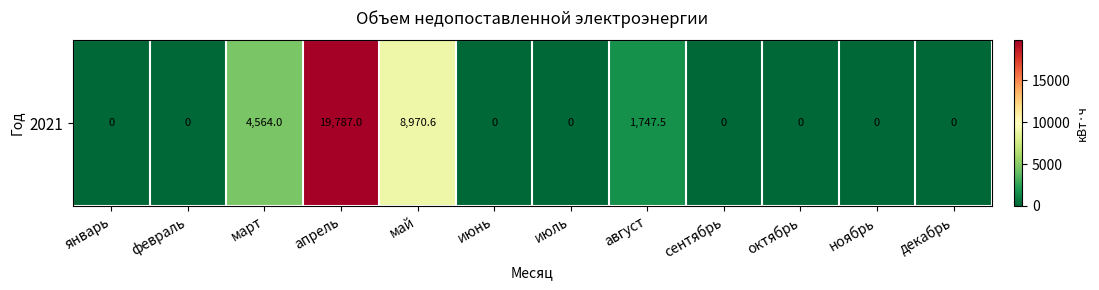

The chart shows a value of 0.0 at сентябрь. True or false?

True